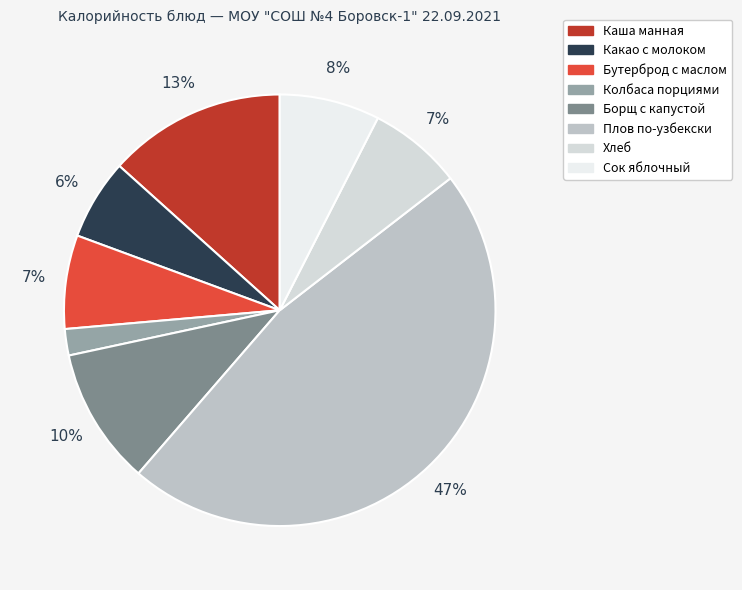

Is it true that Каша манная is 13% of the pie?

True